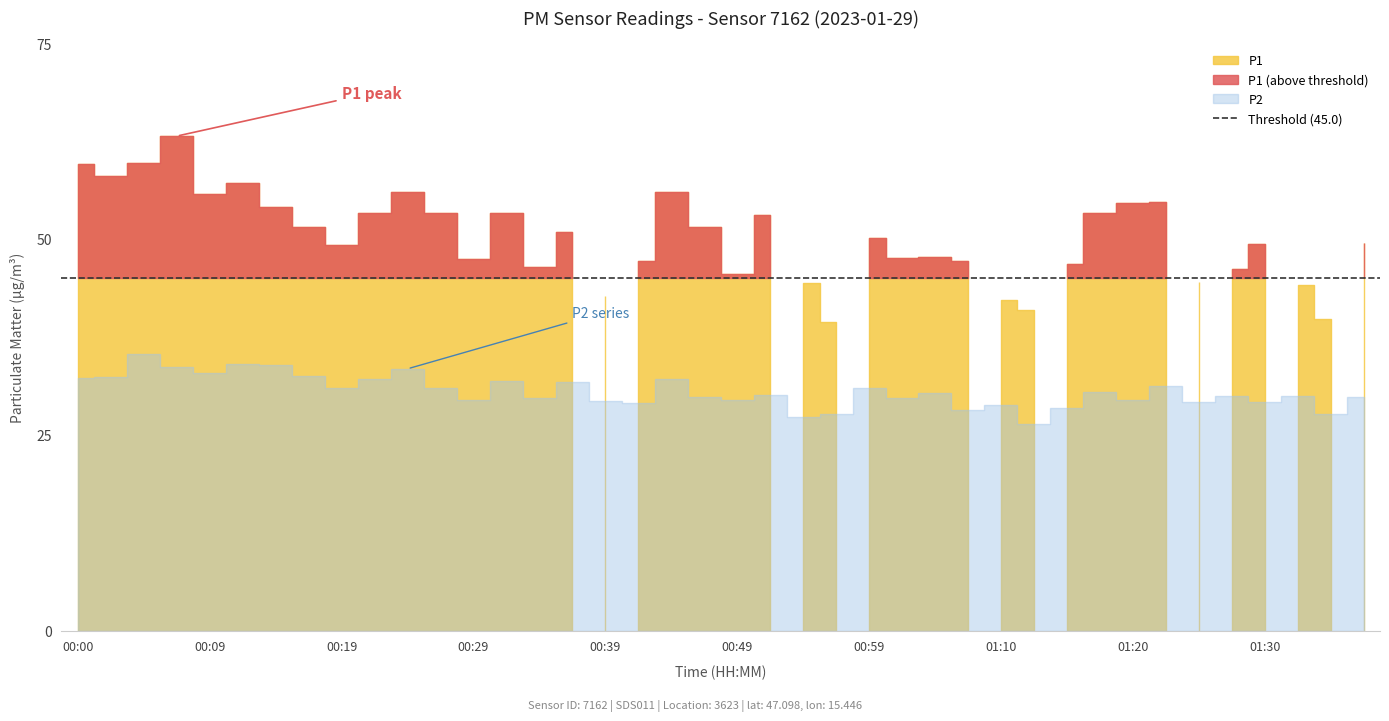

Does the chart have visible grid lines?

No